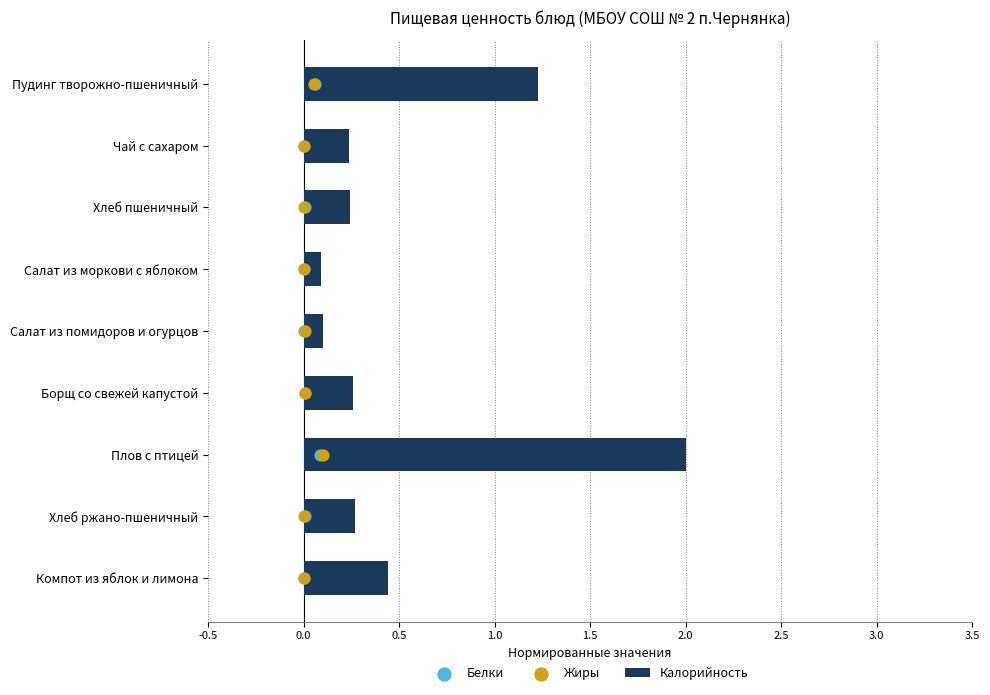

The value of Калорийность at Хлеб ржано-пшеничный is 0.4. True or false?

False